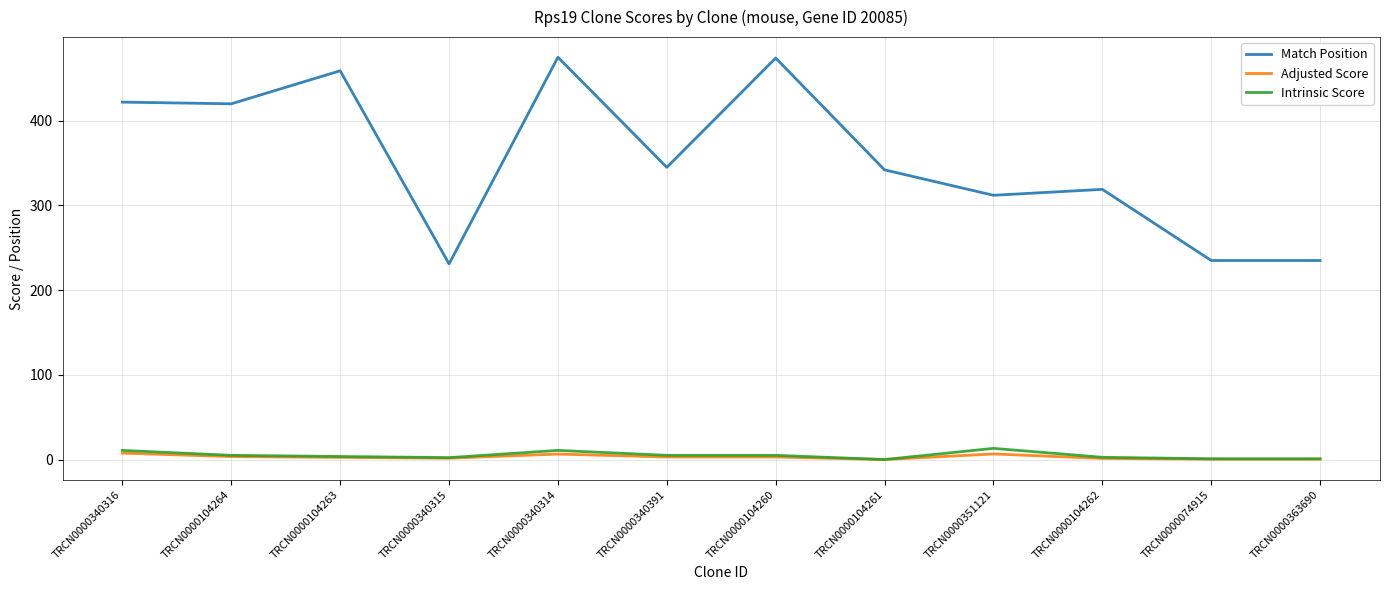

Between TRCN0000104264 and TRCN0000074915, which series saw the biggest shift?

Match Position